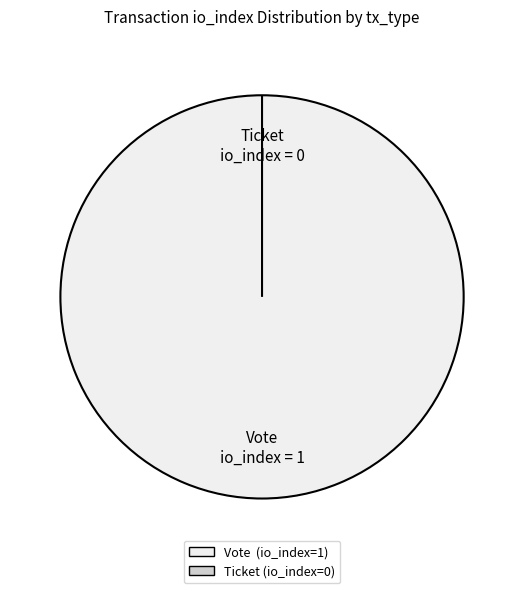

To the nearest percent, what is the difference between the Vote (io_index=1) and Ticket (io_index=0) slice percentages?

100%